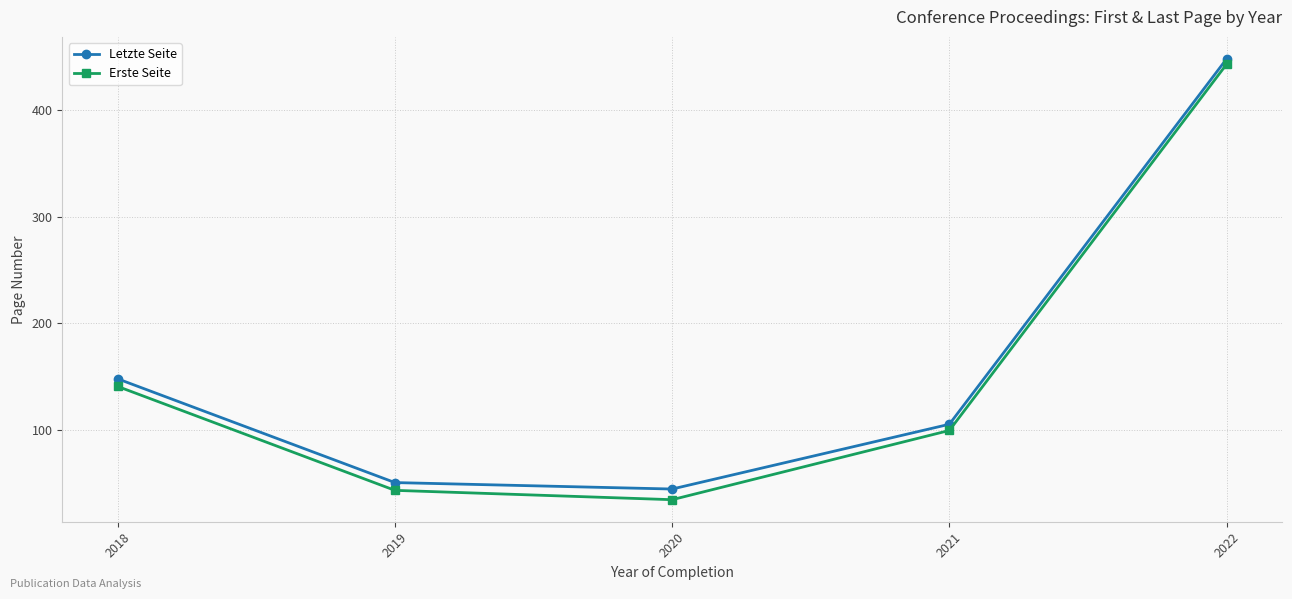

At which category is the sum across all series the highest?

2022